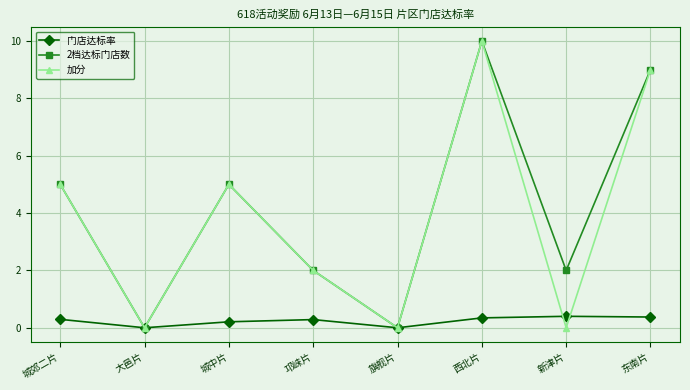

What is the label of the 7th point from the left?

新津片